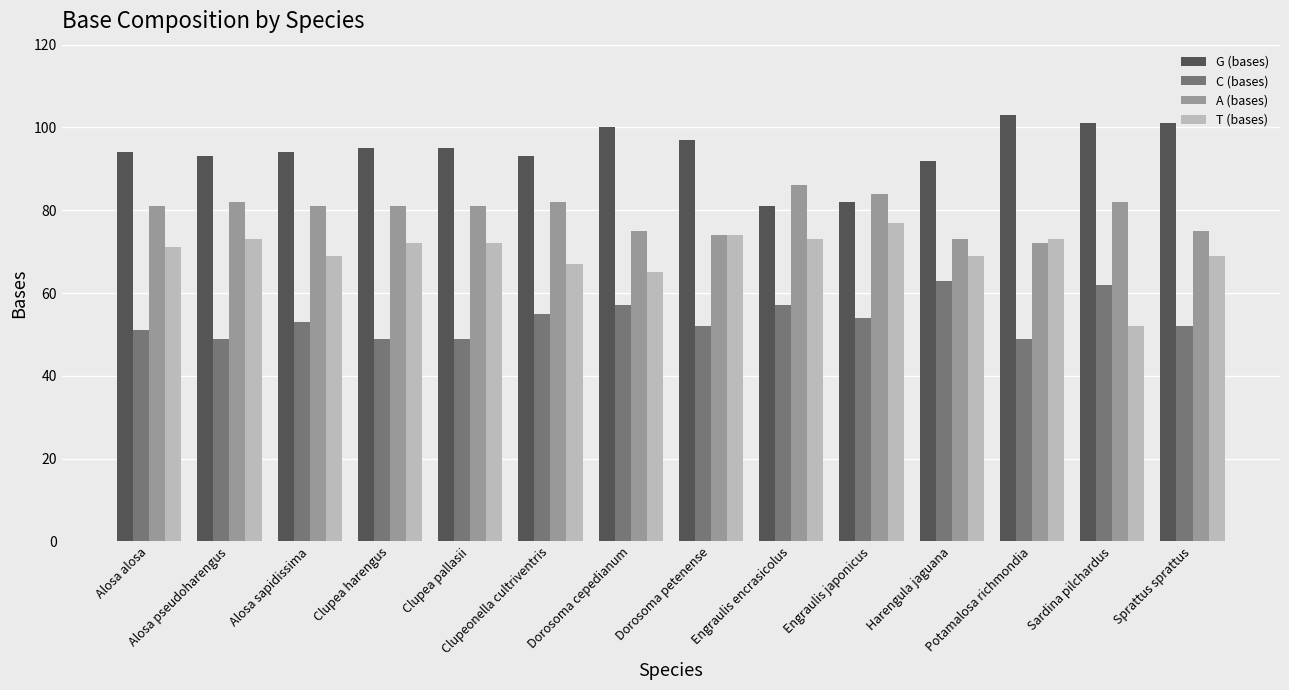

True or false: C (bases) has a value of 83 at Clupea pallasii.

False